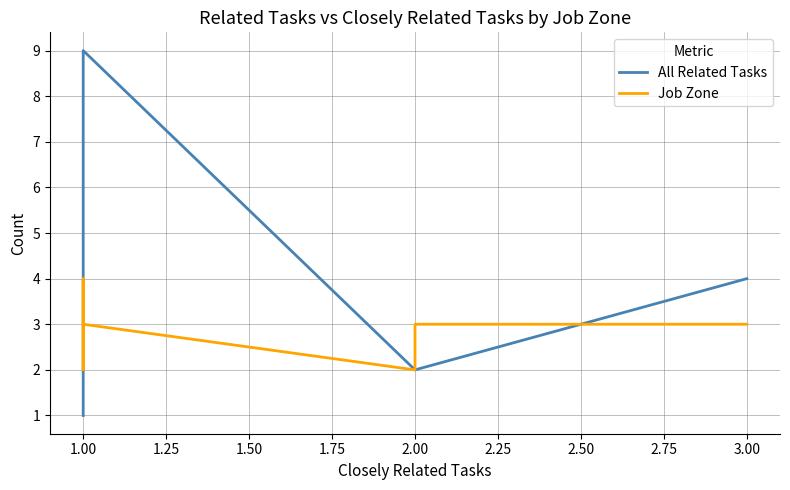

Count the number of data series in this chart.

2